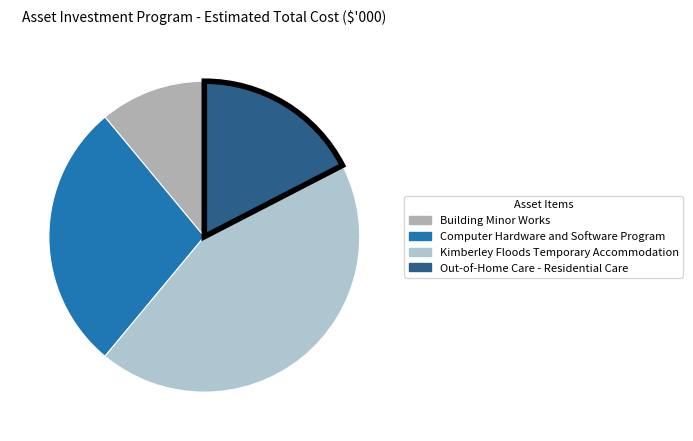

To the nearest percent, what percentage of the pie is Building Minor Works?

11%